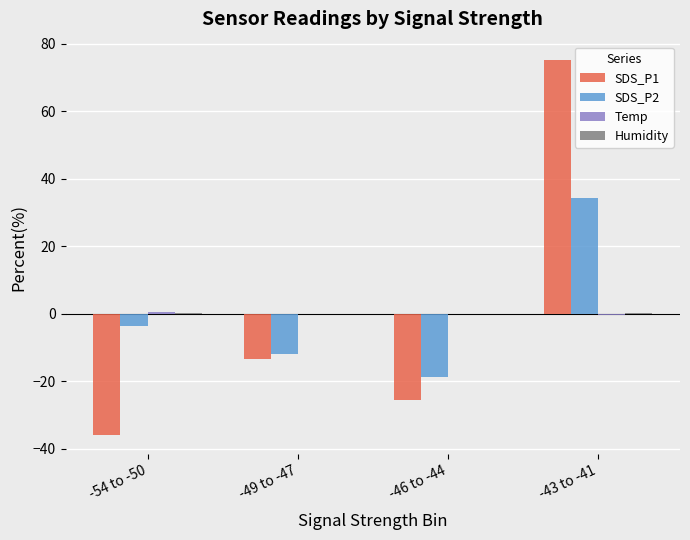

At which category does the chart reach its peak across all series?

-43 to -41